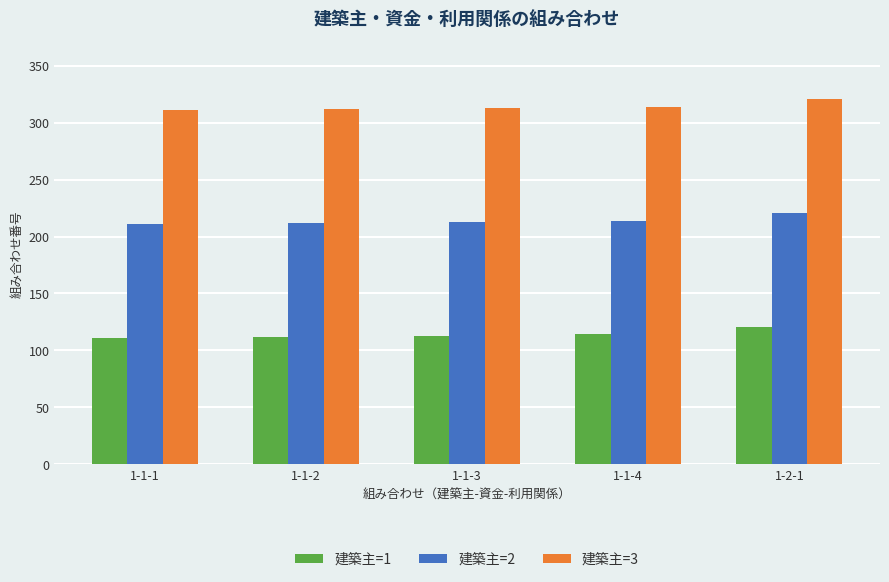

What is the sum of the 建築主=3 values at 1-2-1 and 1-1-2?

633